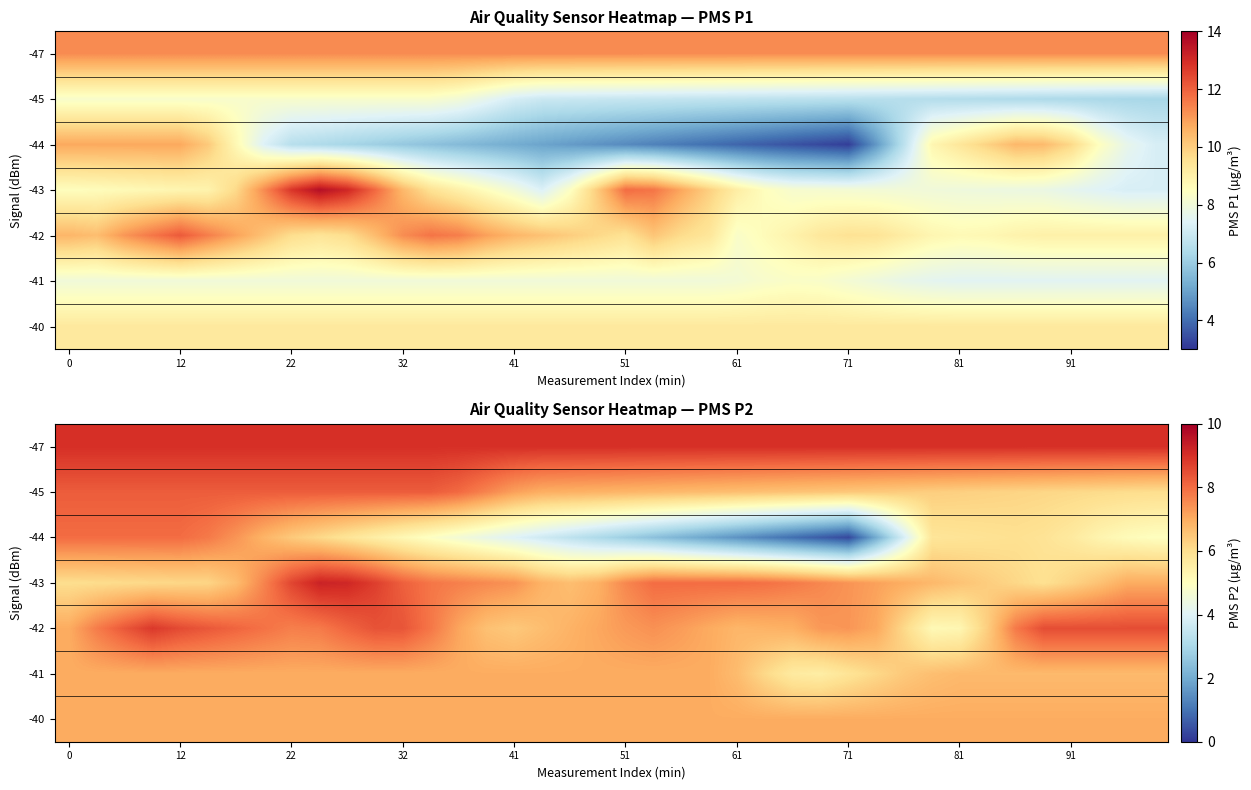

What is the spread (max minus min) of values at 22?

2.9